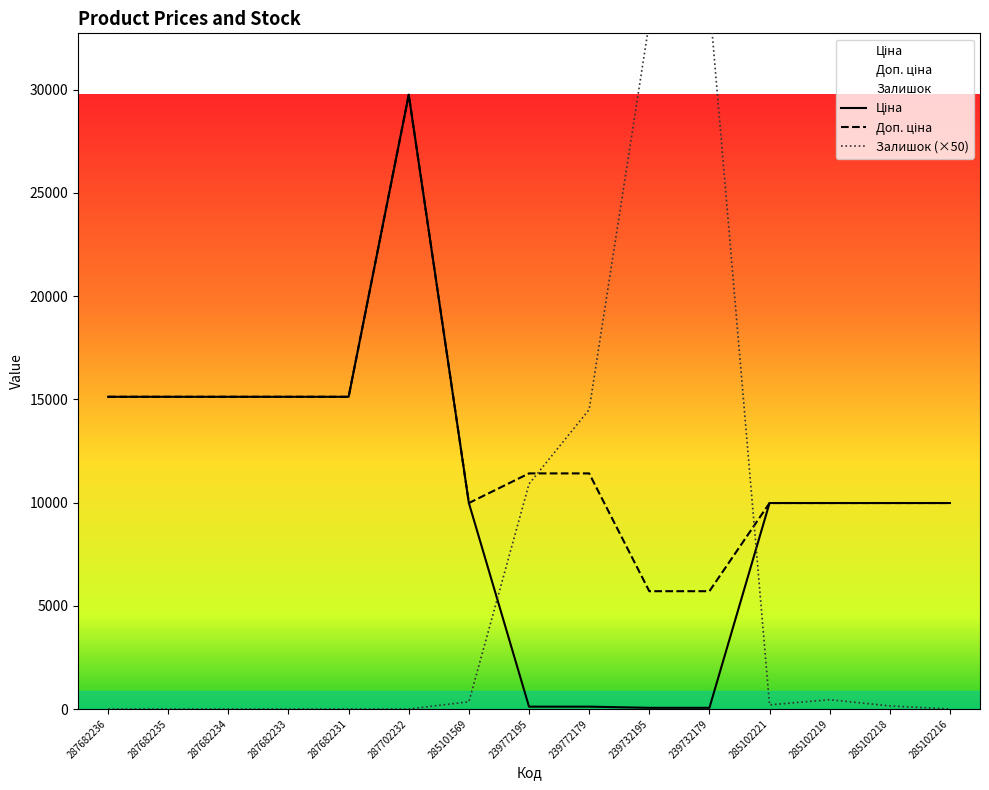

At which label does Доп. ціна first exceed 11410?

287682236